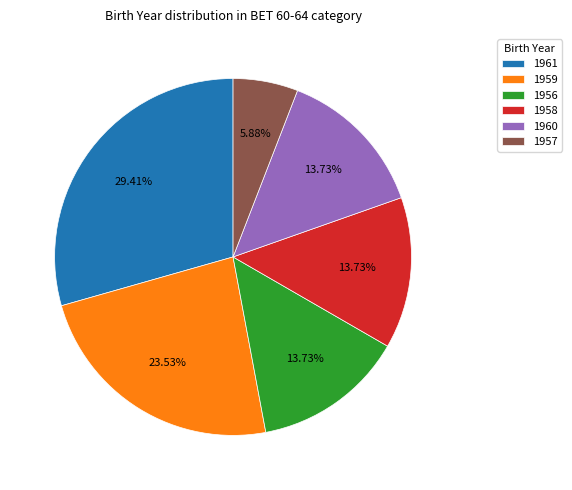

Is it true that 1960 is 1% of the pie?

False